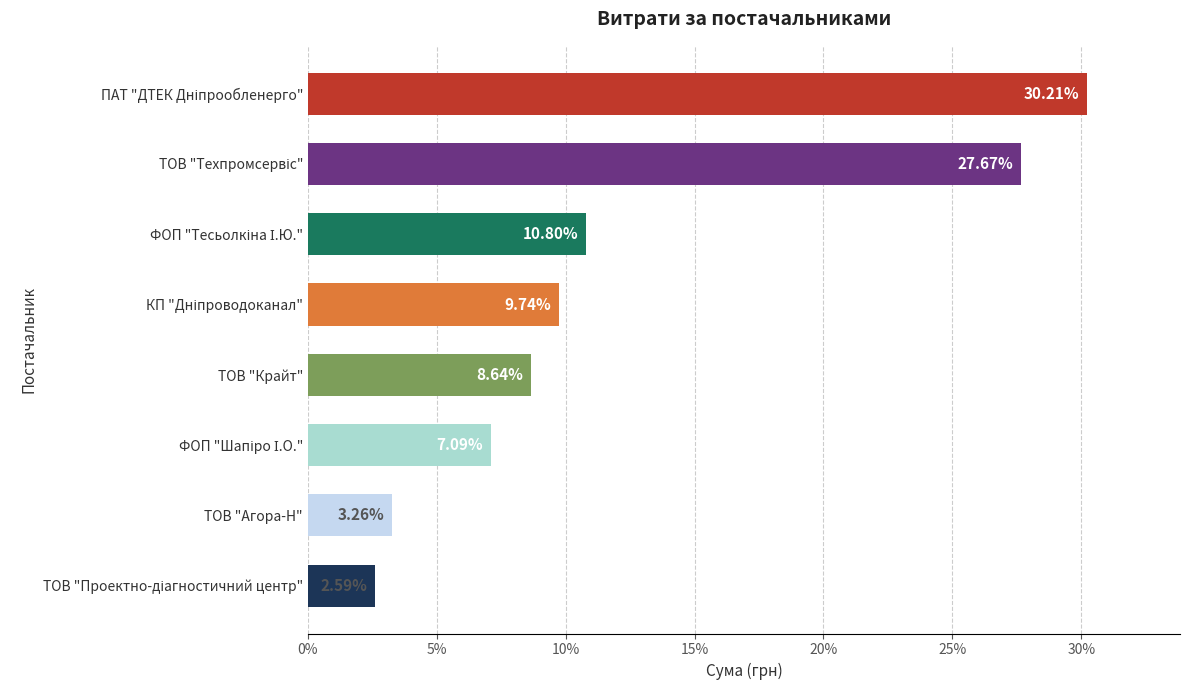

What is the difference between the second highest and minimum values?

25.1